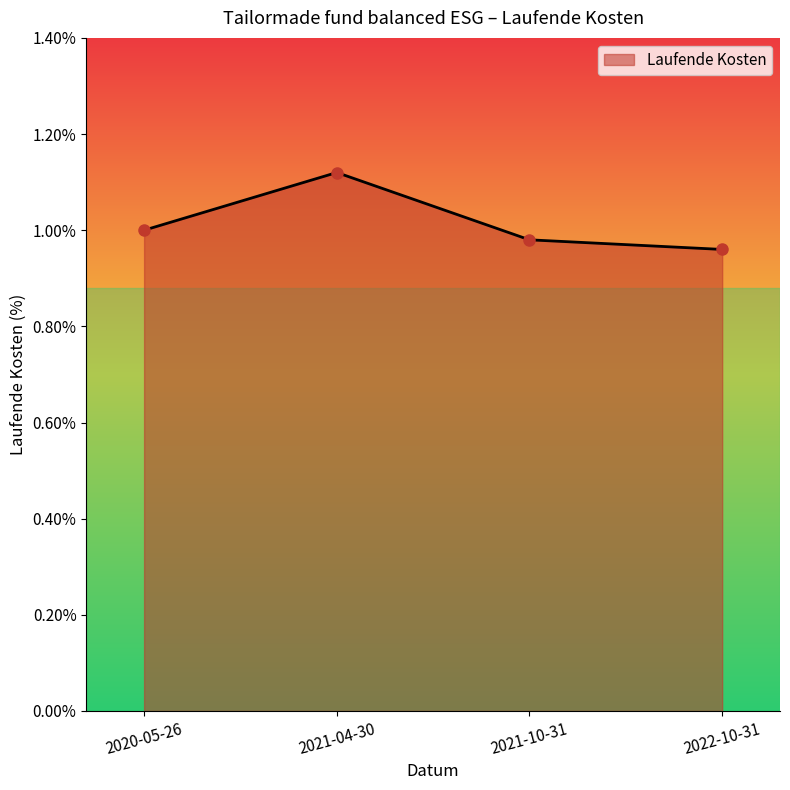

Which category has the lowest value across all series?

2022-10-31